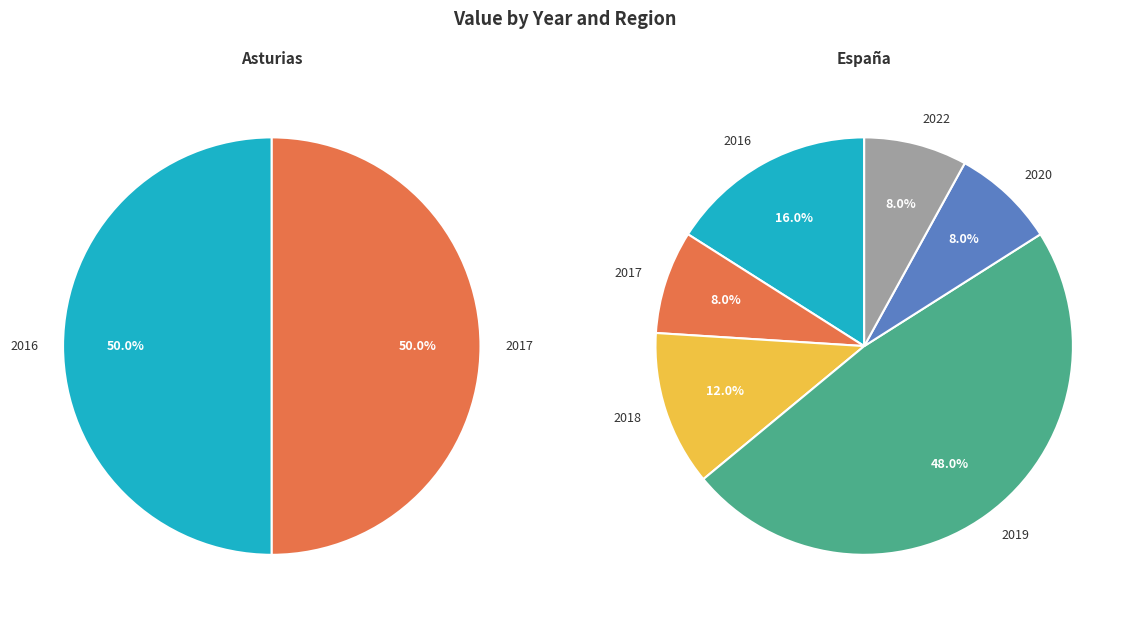

What percentage is the 2016 slice, to the nearest percent?

16%